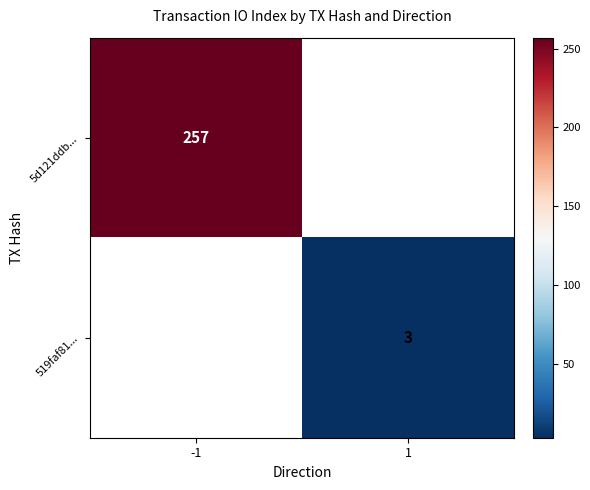

The 5d121ddb... series shows 257 at -1. True or false?

True